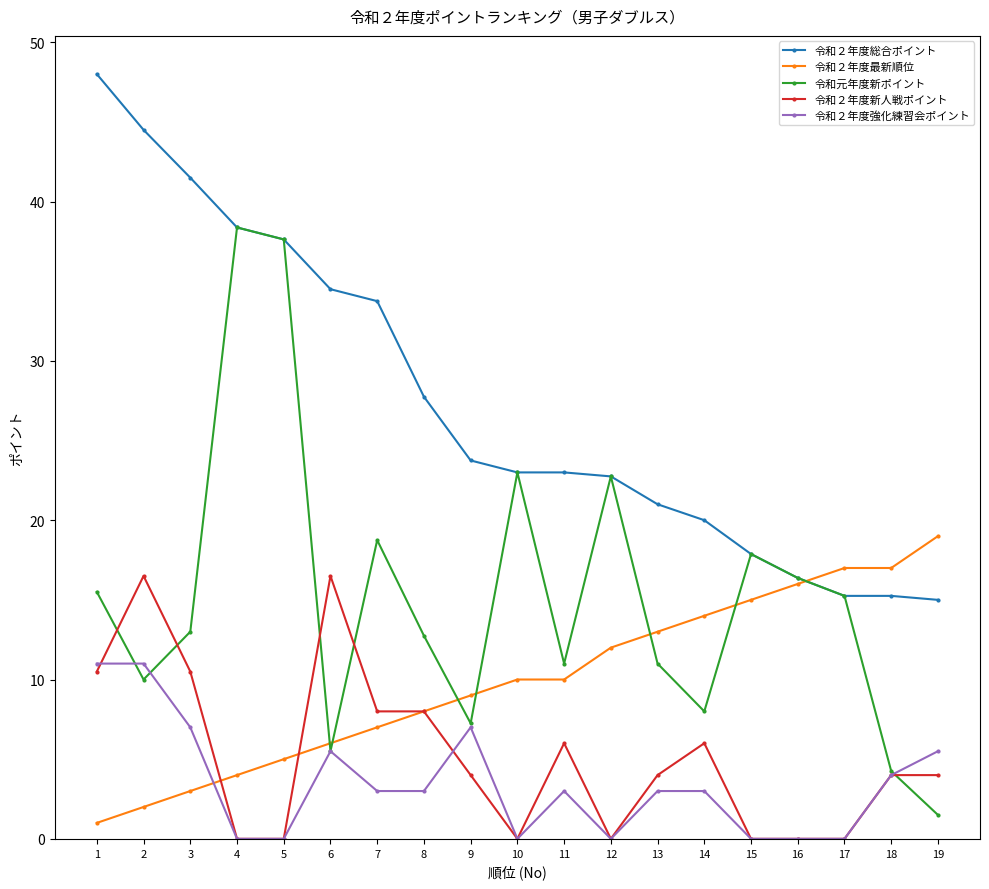

What is the value of the 令和２年度総合ポイント point at the 2nd from the left?

44.5